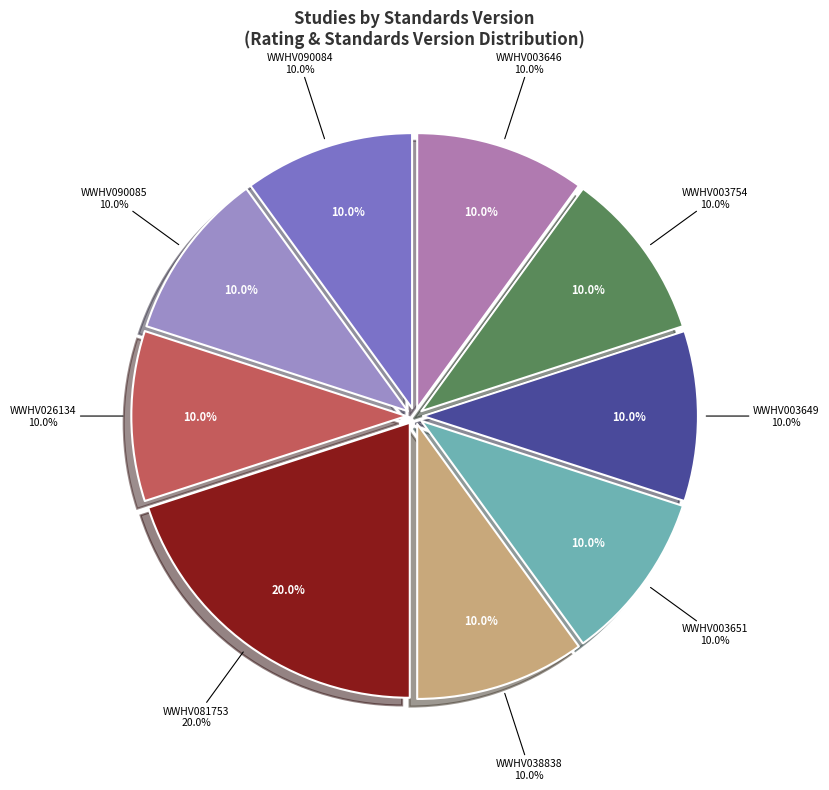

Is it true that WWHV003754 is 10% of the pie?

True